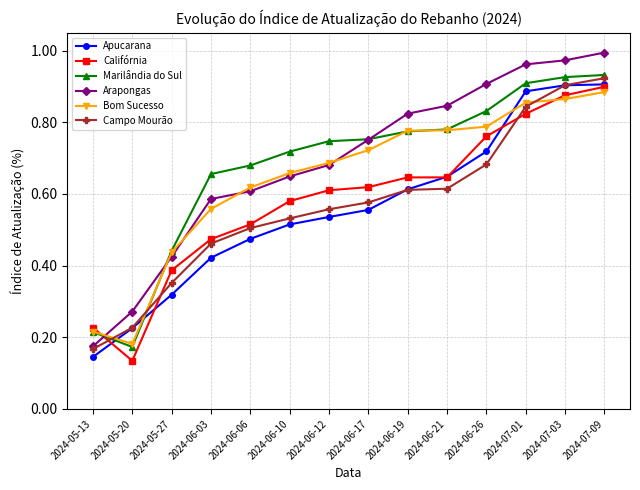

How many times do Apucarana and Marilândia do Sul cross each other?

2